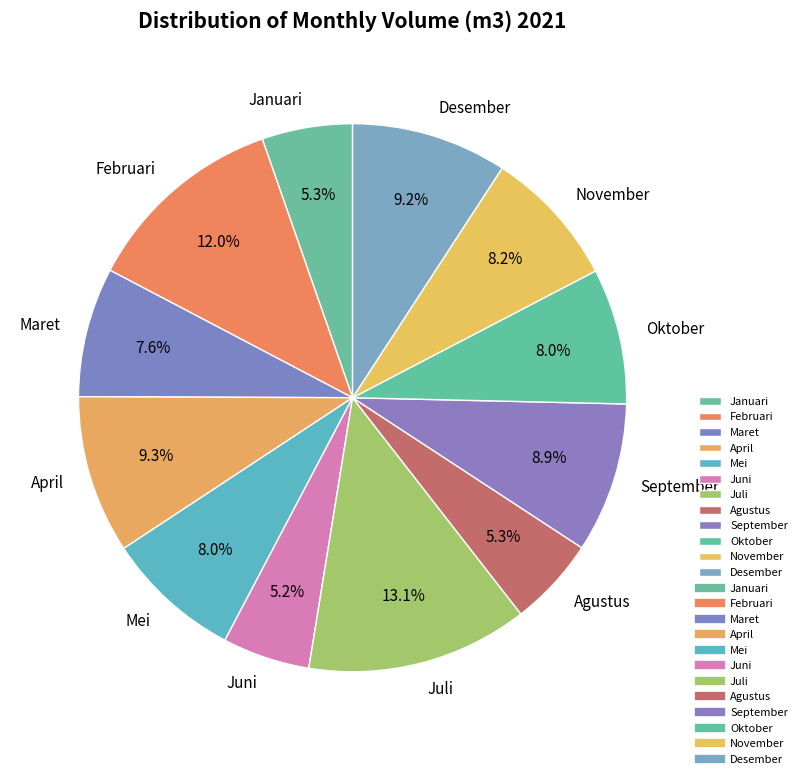

Which slice is the largest?

Juli